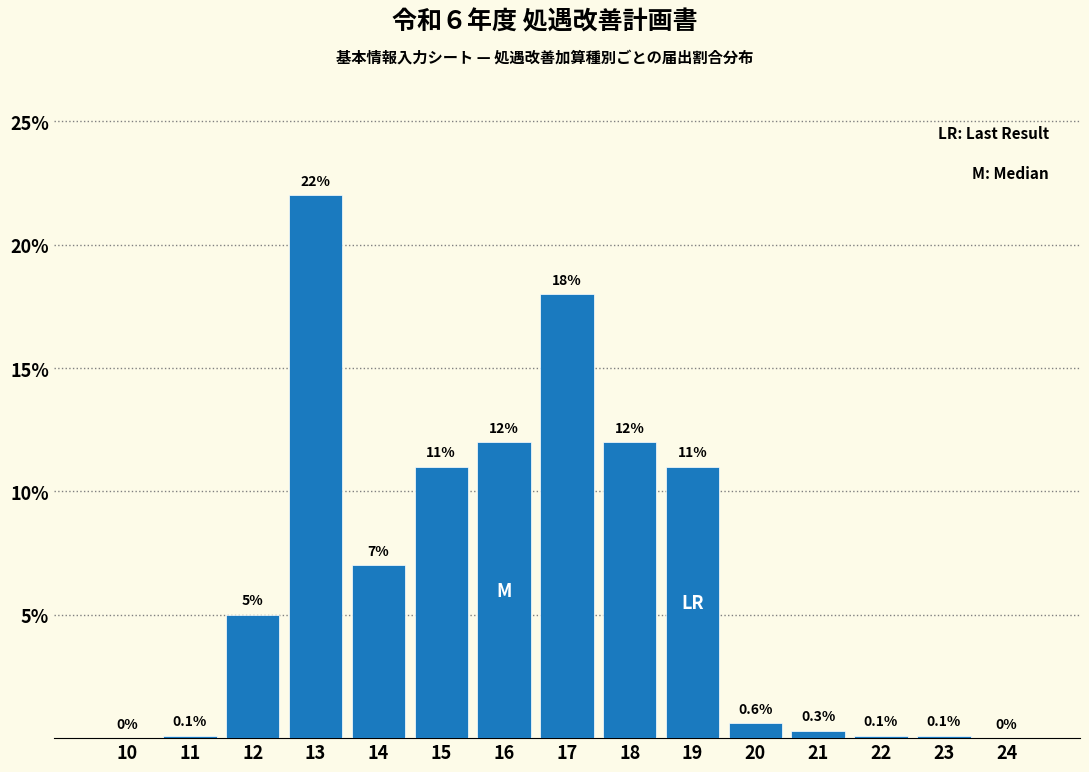

Reading left to right, extract all data points from this chart.

10=0.0	11=0.1	12=5.0	13=22.0	14=7.0	15=11.0	16=12.0	17=18.0	18=12.0	19=11.0	20=0.6	21=0.3	22=0.1	23=0.1	24=0.0